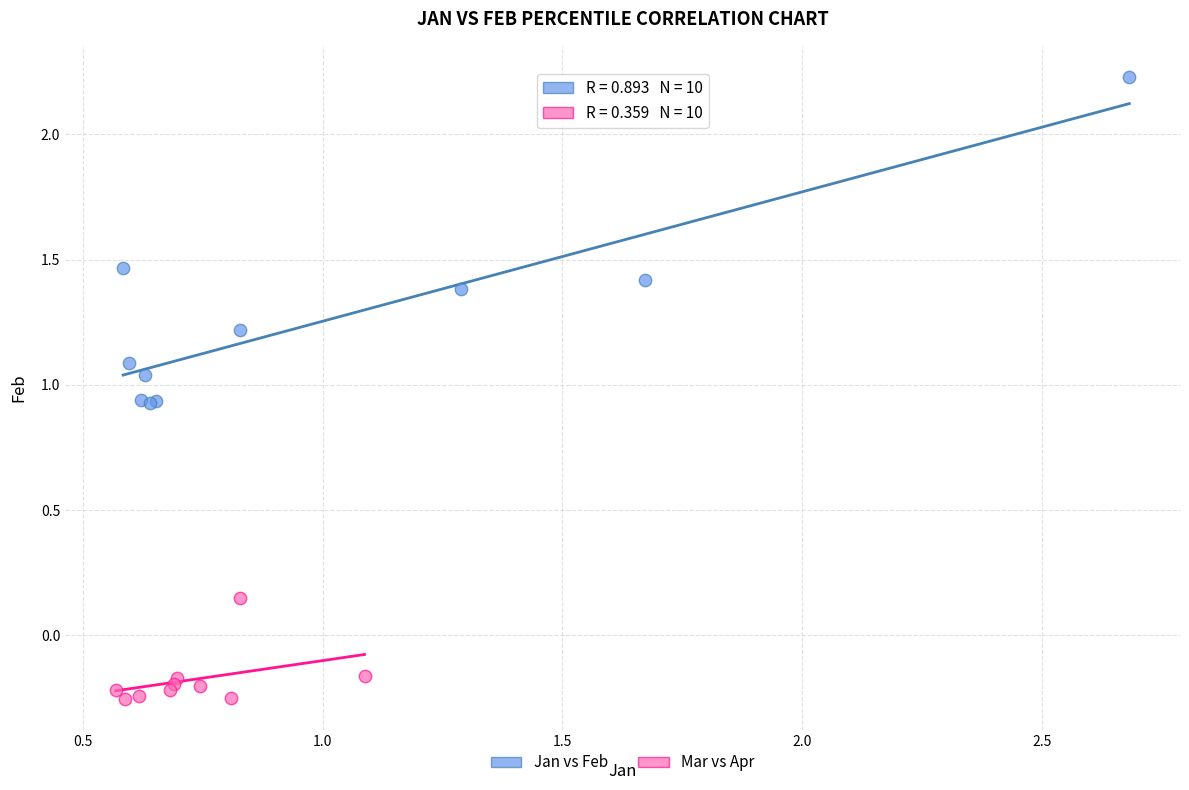

Which series contains the lowest Y value?

Mar vs Apr